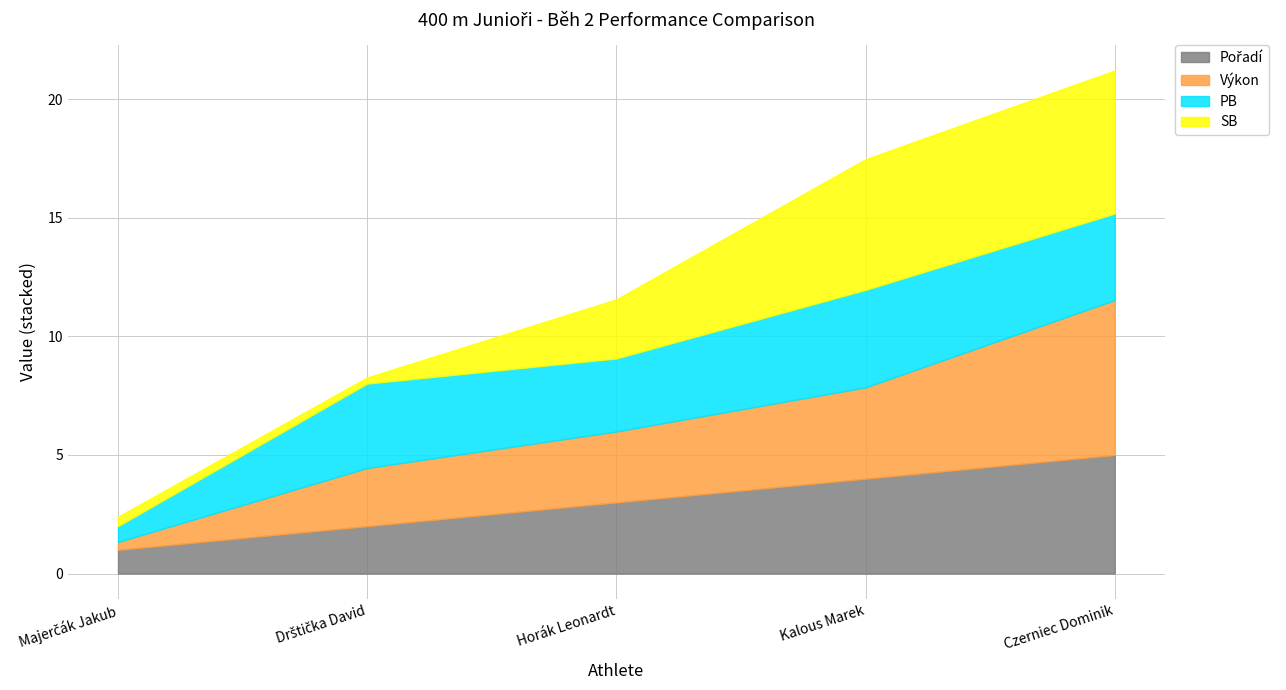

True or false: Pořadí and PB cross at least once.

False